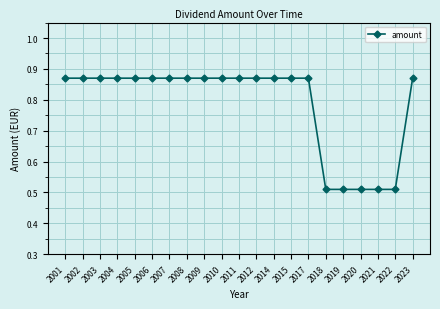

Which has a higher value, 2021 or 2002?

2002